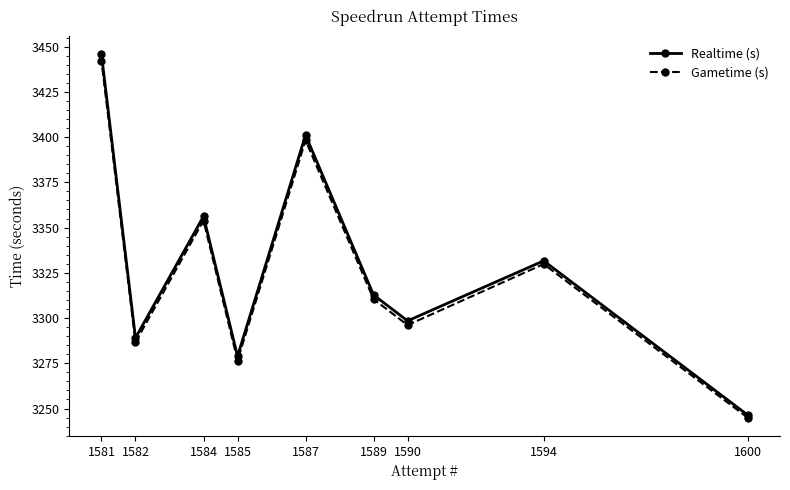

Reading left to right, extract all data points from this chart.

Realtime (s): 1581=3445.7	1582=3289.0	1584=3356.2	1585=3278.9	1587=3401.1	1589=3312.8	1590=3298.5	1594=3331.6	1600=3246.4
Gametime (s): 1581=3442.1	1582=3286.7	1584=3353.9	1585=3276.5	1587=3398.2	1589=3310.4	1590=3296.1	1594=3329.8	1600=3245.0